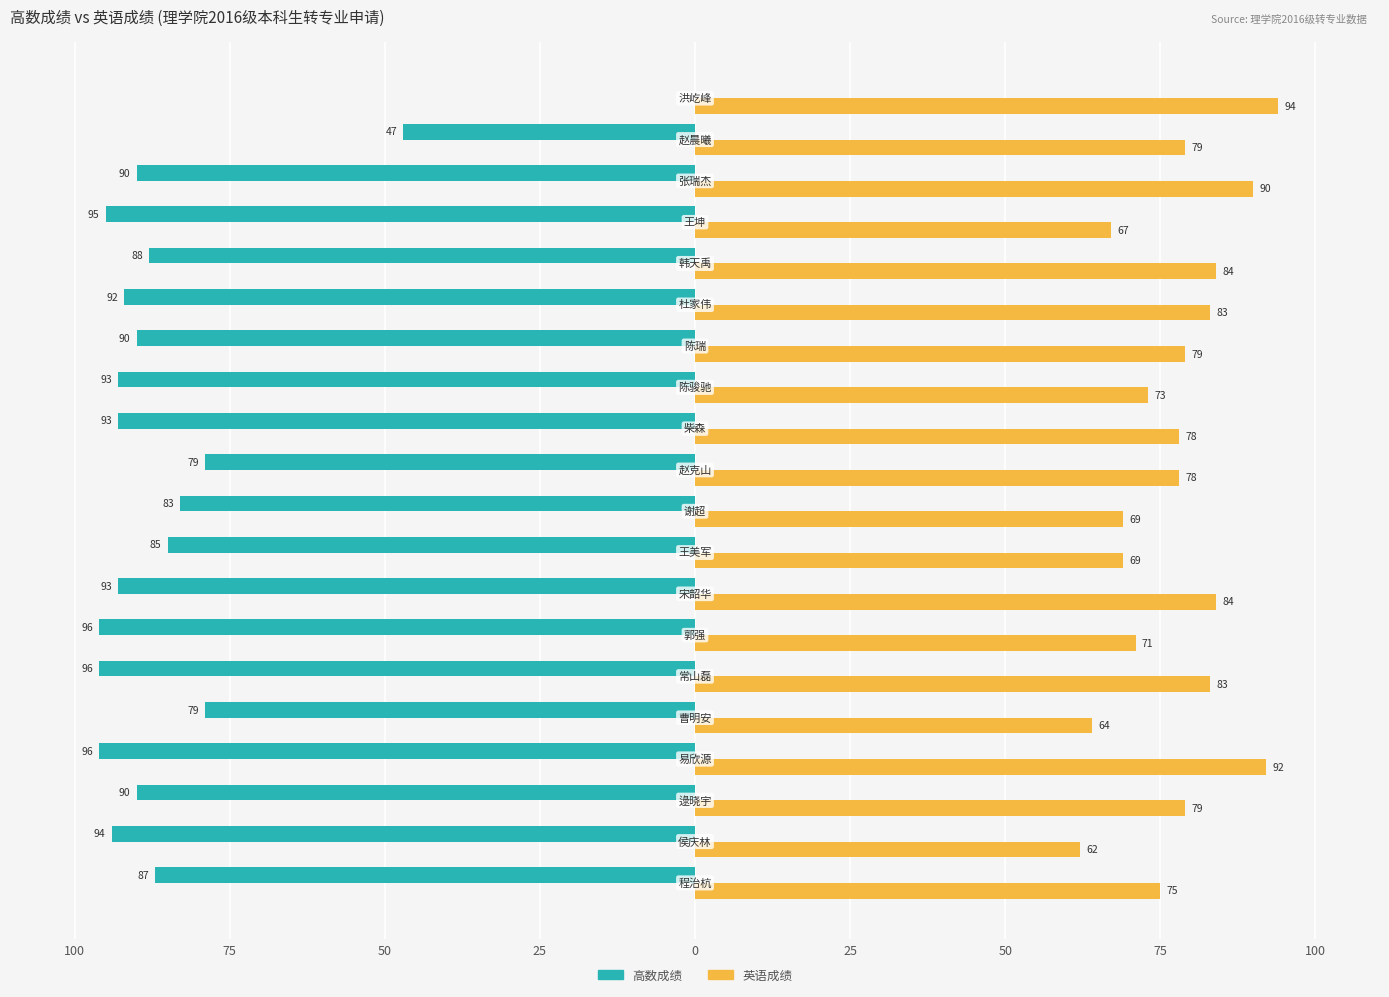

What are all the series names shown in the legend?

高数成绩, 英语成绩